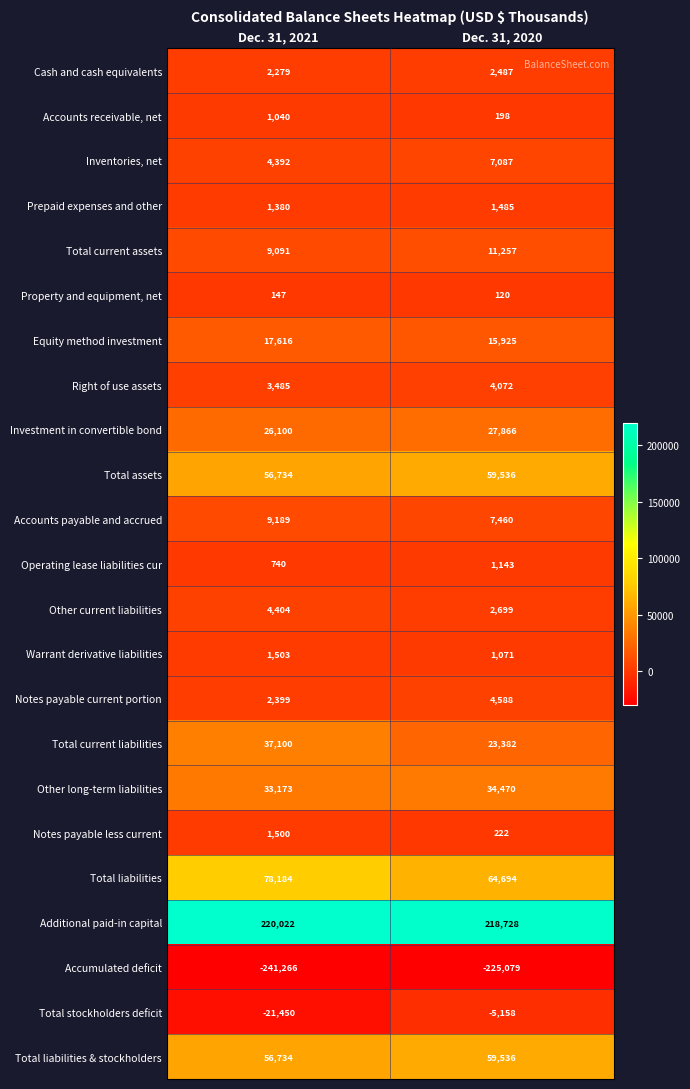

The Accumulated deficit series shows -225079 at Dec. 31, 2020. True or false?

True